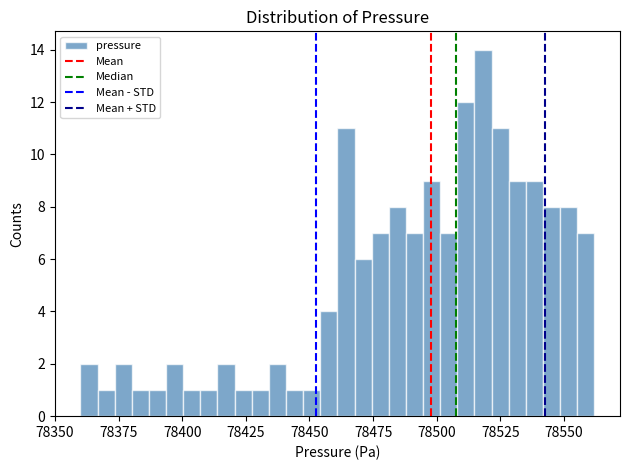

Read against the x-axis, roughly where is the centre of the tallest bar?

78520